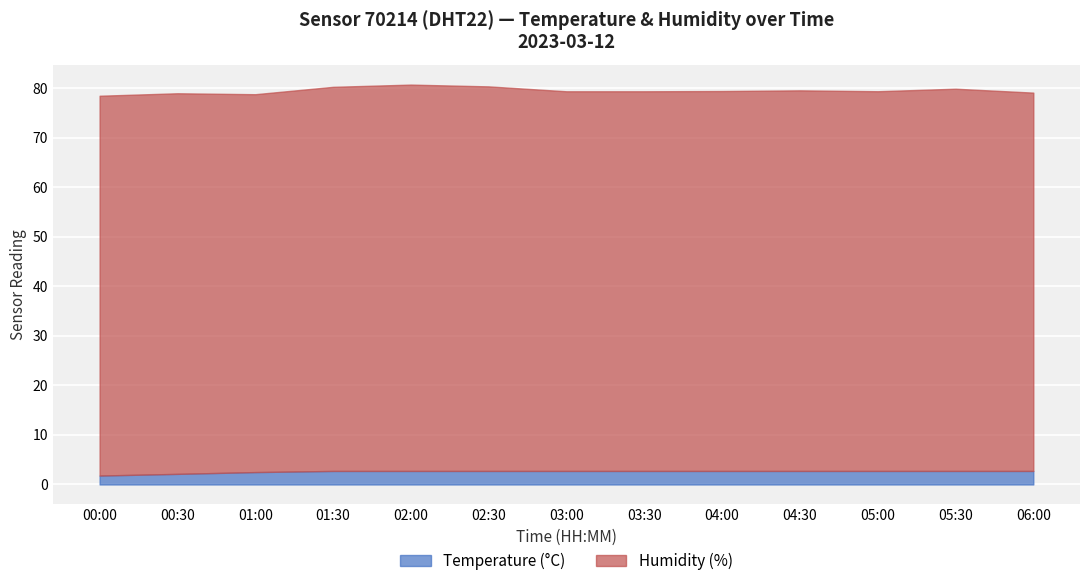

How many lines are shown in the chart?

2